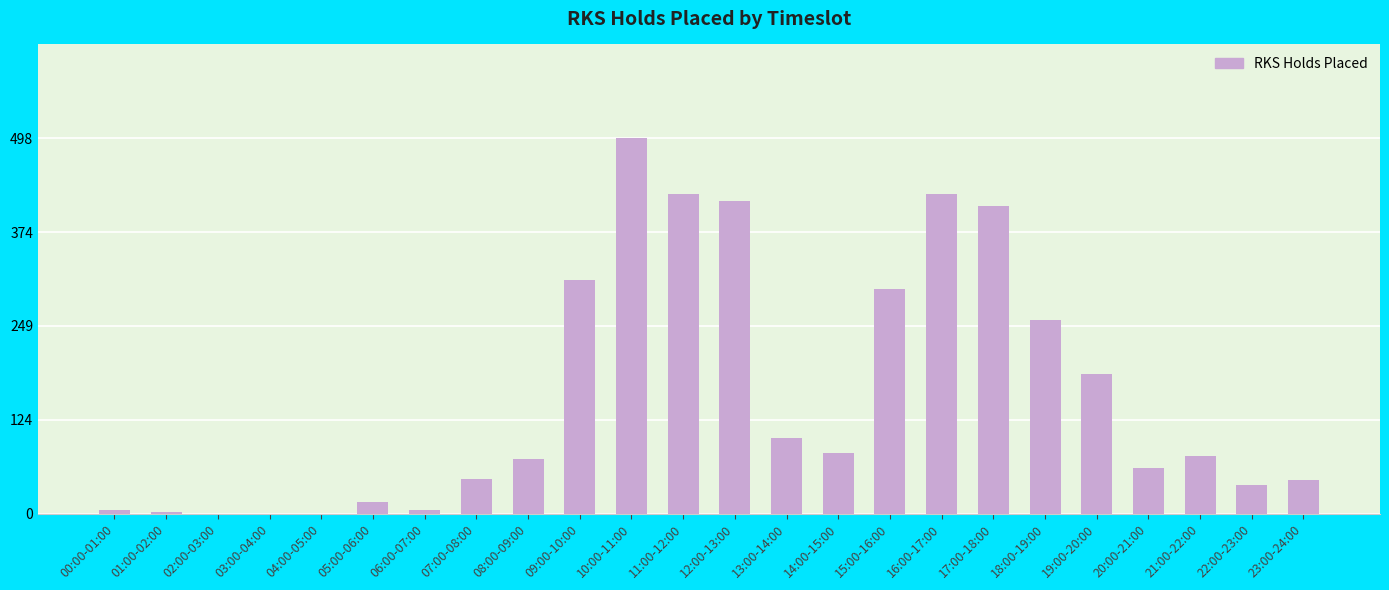

What is the change in value from 00:00-01:00 to 11:00-12:00?

+419